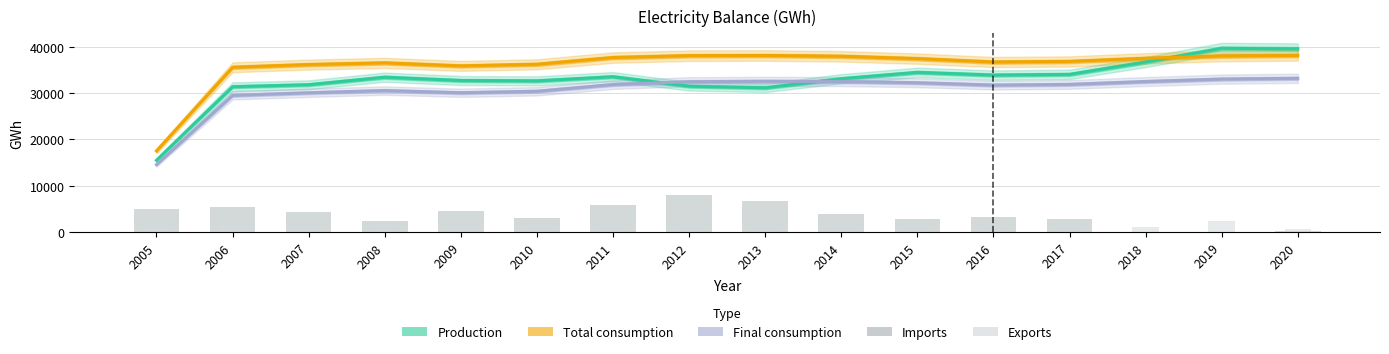

Reading left to right, transcribe all the data shown in this chart.

Production: 2005=15480.5	2006=31386.0	2007=31820.0	2008=33441.5	2009=32729.5	2010=32647.5	2011=33546.5	2012=31498.5	2013=31144.5	2014=33116.0	2015=34484.5	2016=33902.0	2017=34047.0	2018=36724.5	2019=39689.0	2020=39568.0
Total consumption: 2005=17498.5	2006=35583.5	2007=36171.5	2008=36533.0	2009=35884.5	2010=36233.0	2011=37689.0	2012=38091.5	2013=38130.0	2014=37960.0	2015=37454.5	2016=36723.5	2017=36850.0	2018=37522.0	2019=38025.0	2020=38149.5
Final consumption: 2005=14539.0	2006=29516.0	2007=30076.5	2008=30554.5	2009=30084.5	2010=30405.5	2011=31854.0	2012=32471.0	2013=32560.0	2014=32492.5	2015=32244.5	2016=31736.5	2017=31882.0	2018=32505.5	2019=33033.5	2020=33201.5
Imports: 2005=4936.0	2006=5479.0	2007=4344.0	2008=2397.0	2009=4478.0	2010=2971.0	2011=5736.0	2012=7899.0	2013=6716.0	2014=3826.0	2015=2816.0	2016=3181.0	2017=2733.0	2018=50.0	2019=32.0	2020=154.0
Exports: 2005=900.0	2006=1120.0	2007=0.0	2008=558.0	2009=7.0	2010=271.0	2011=151.0	2012=298.0	2013=346.0	2014=508.0	2015=194.0	2016=160.0	2017=148.0	2018=1040.0	2019=2370.0	2020=653.0